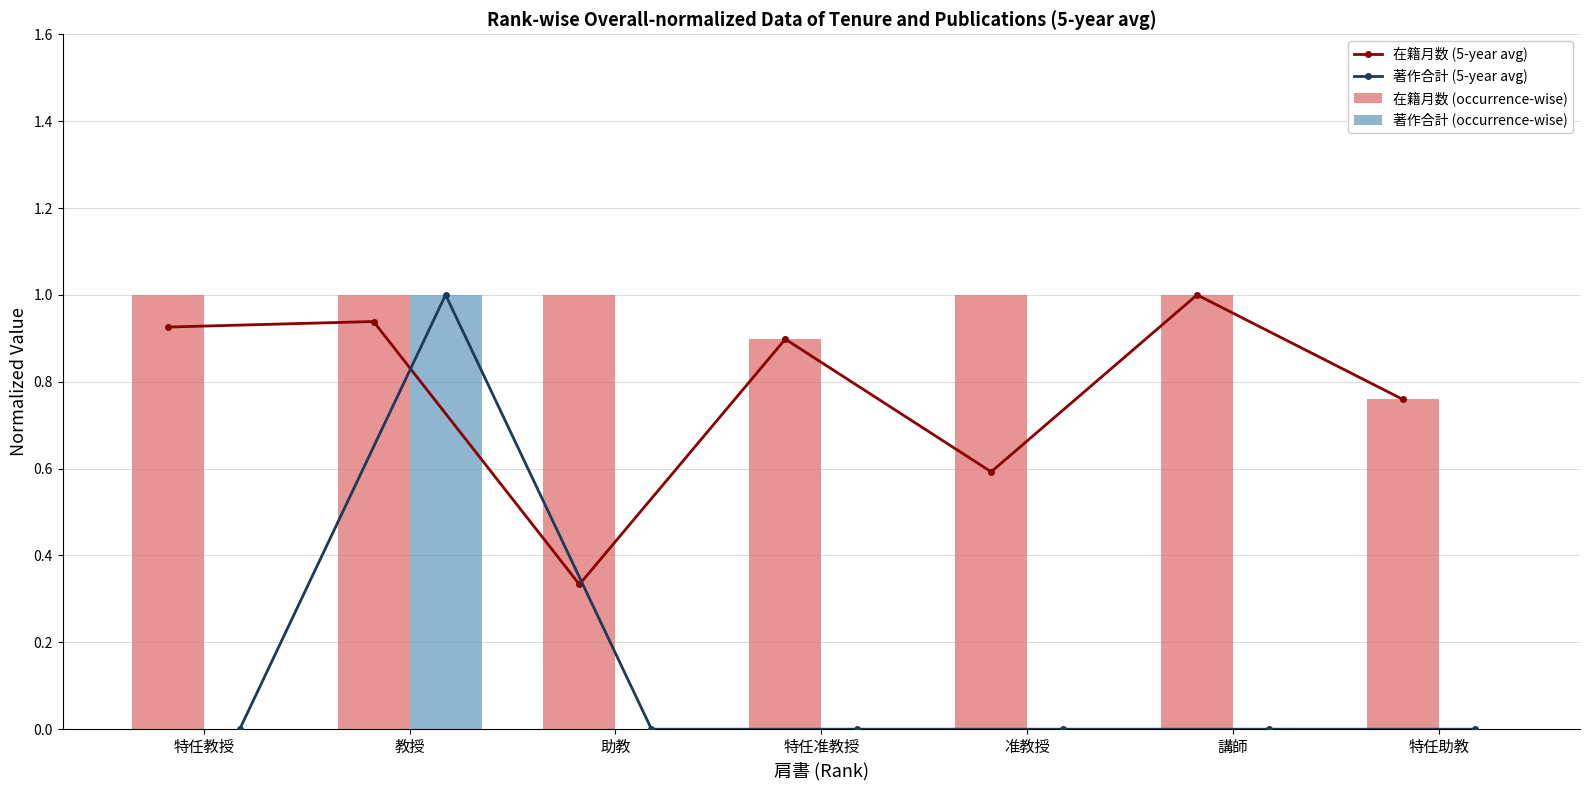

What is the difference between the 著作合計 (occurrence-wise) values at 教授 and 特任准教授?

1.0